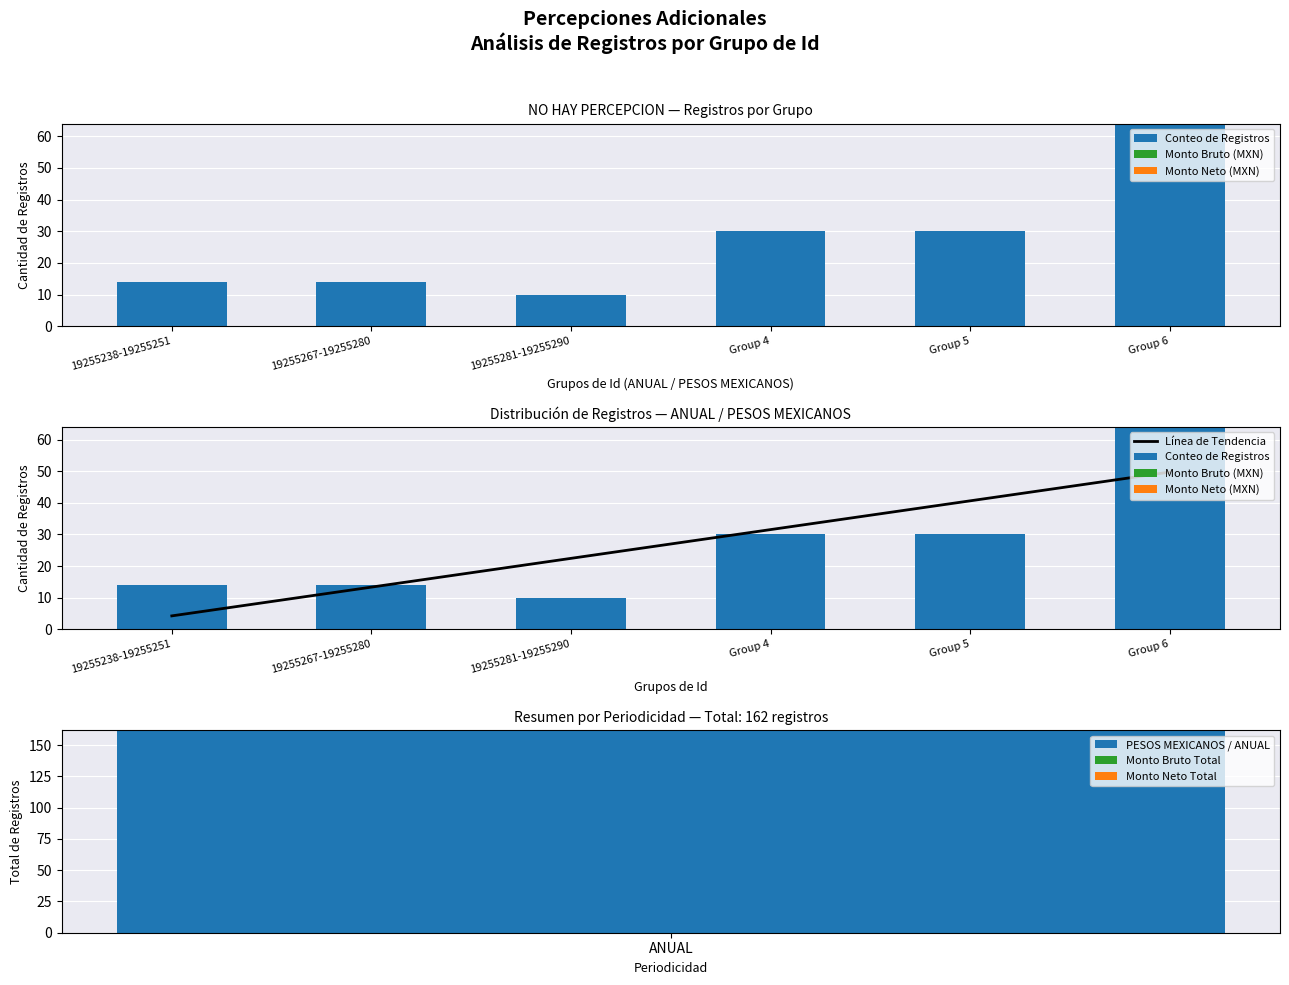

How many groups of bars are there?

6